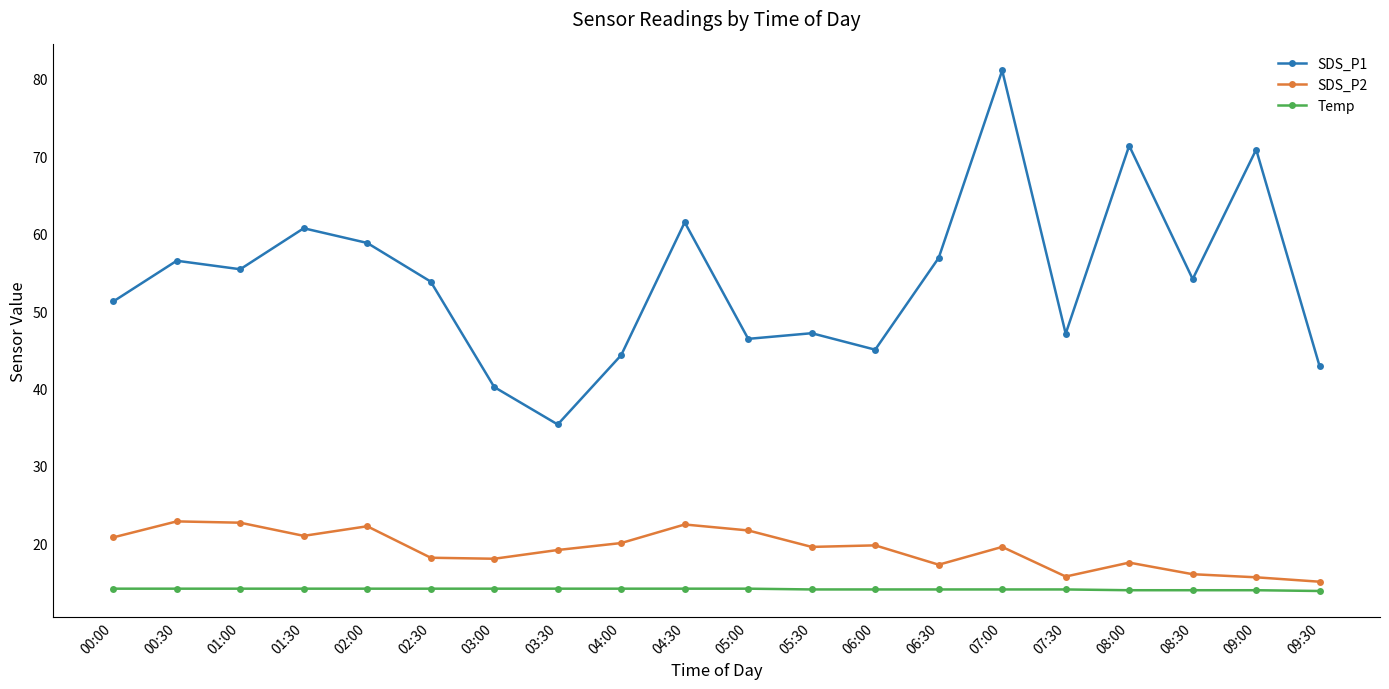

Which series has the largest range (max minus min)?

SDS_P1